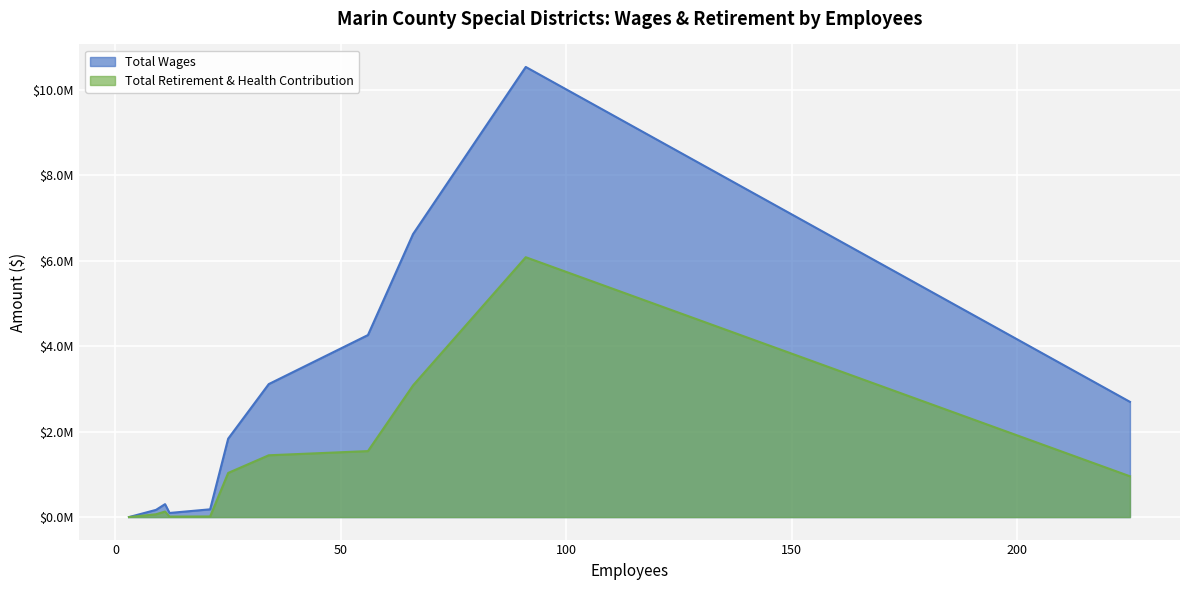

At which label is Total Wages closest to 5266551?

56